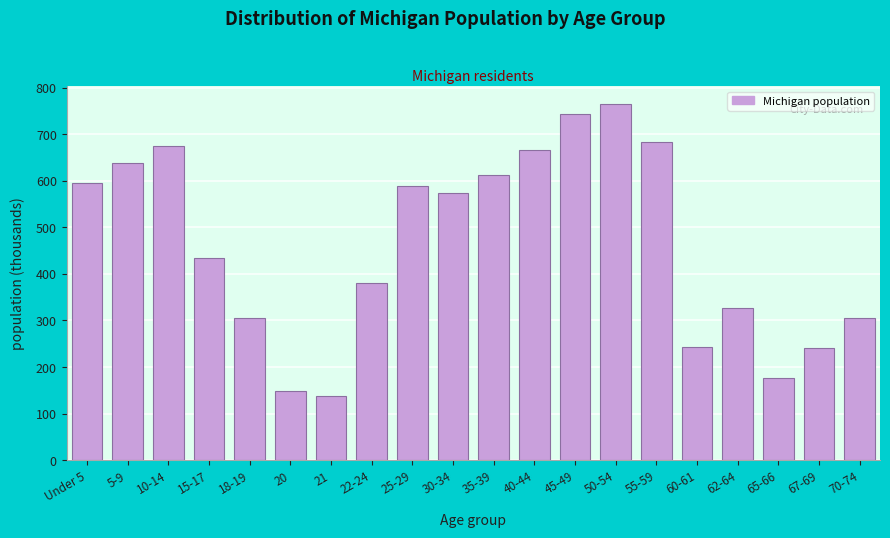

Read the value at 30-34.

574.6